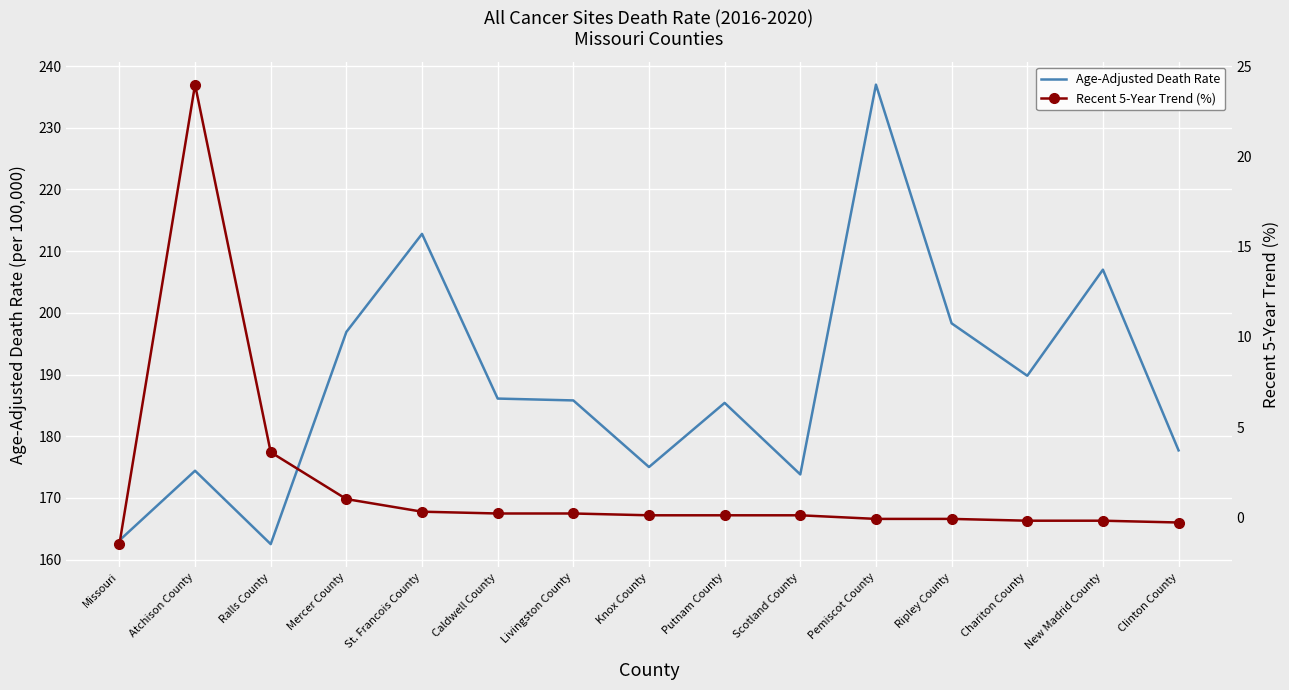

What is the difference between the highest and lowest values at Mercer County?

195.9